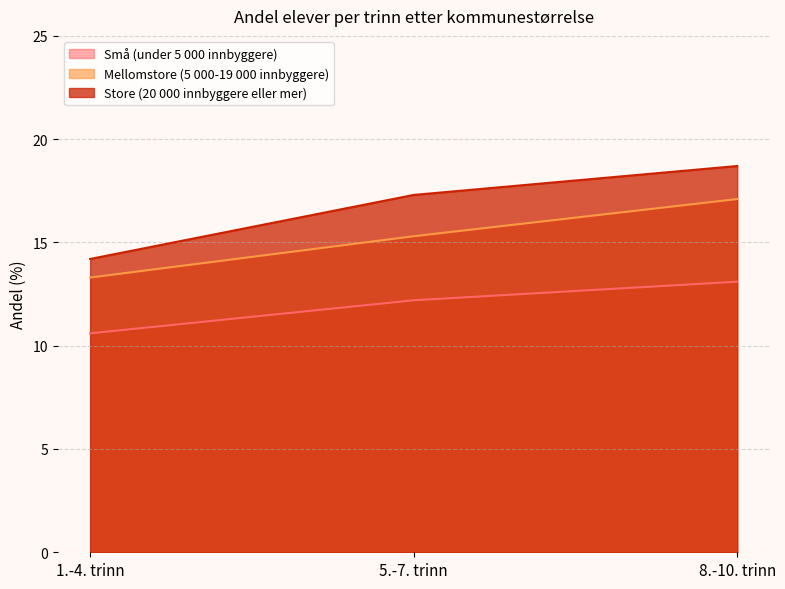

How many data points does each series have?

3